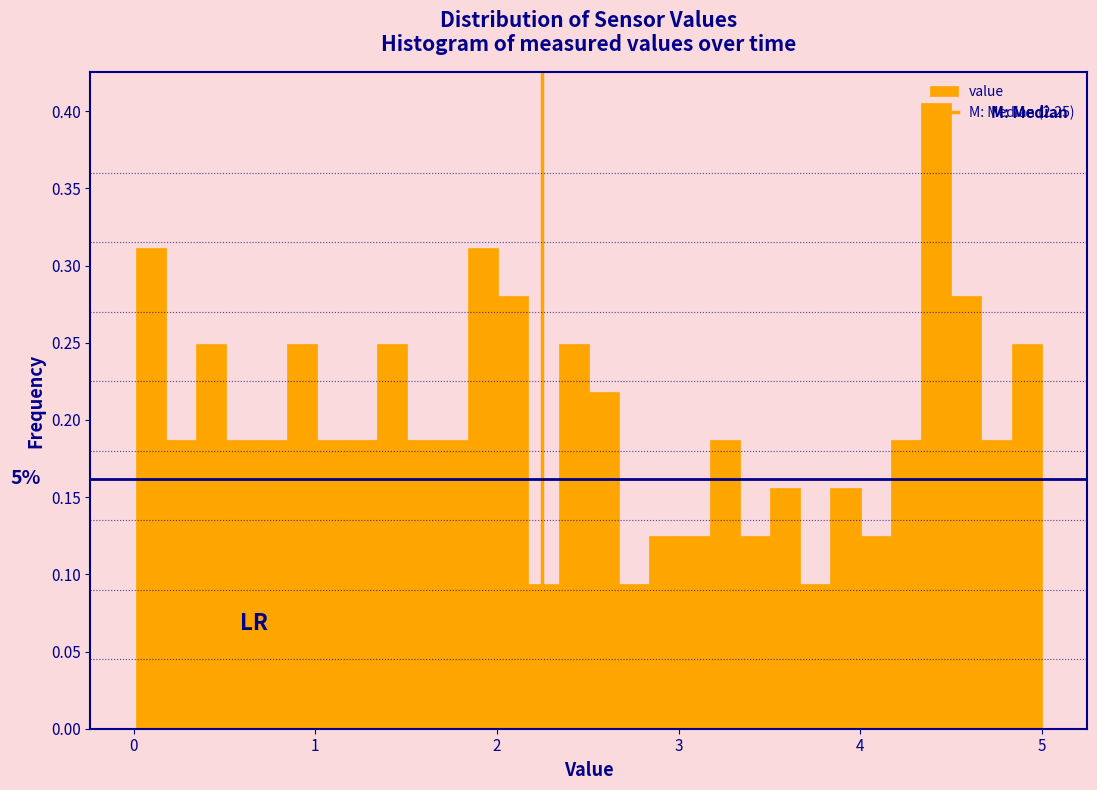

Around what value on the x-axis is the tallest bar? Give the approximate position of its centre, as read against the axis.

4.4